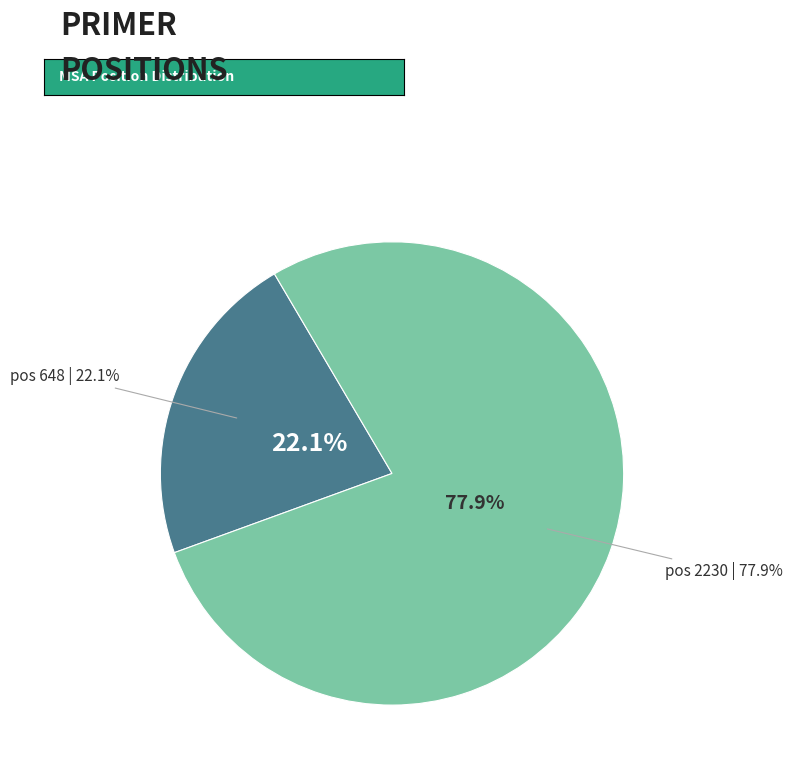

What percentage is the 648 slice, to the nearest percent?

22%